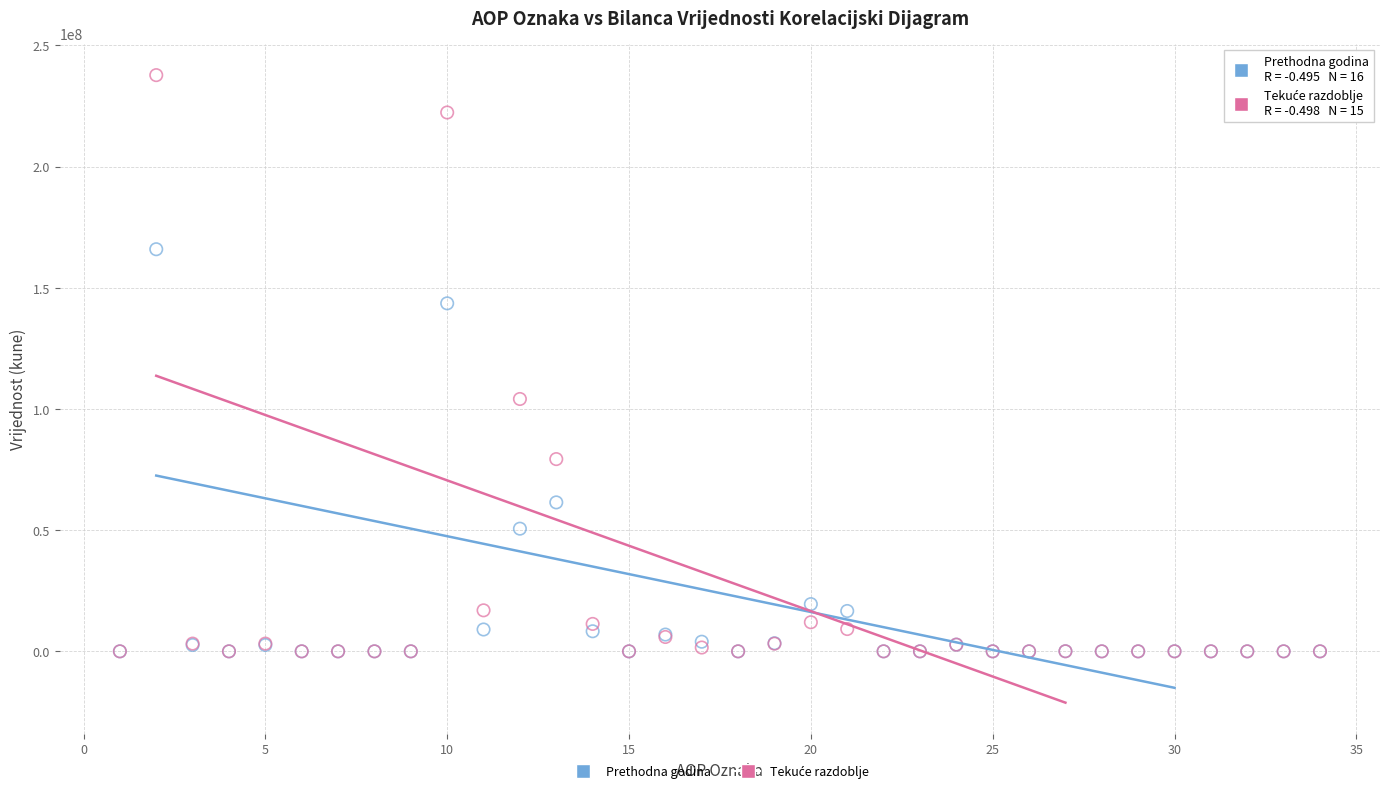

In the Prethodna godina series, what Y value is closest to 82964687?

61462548